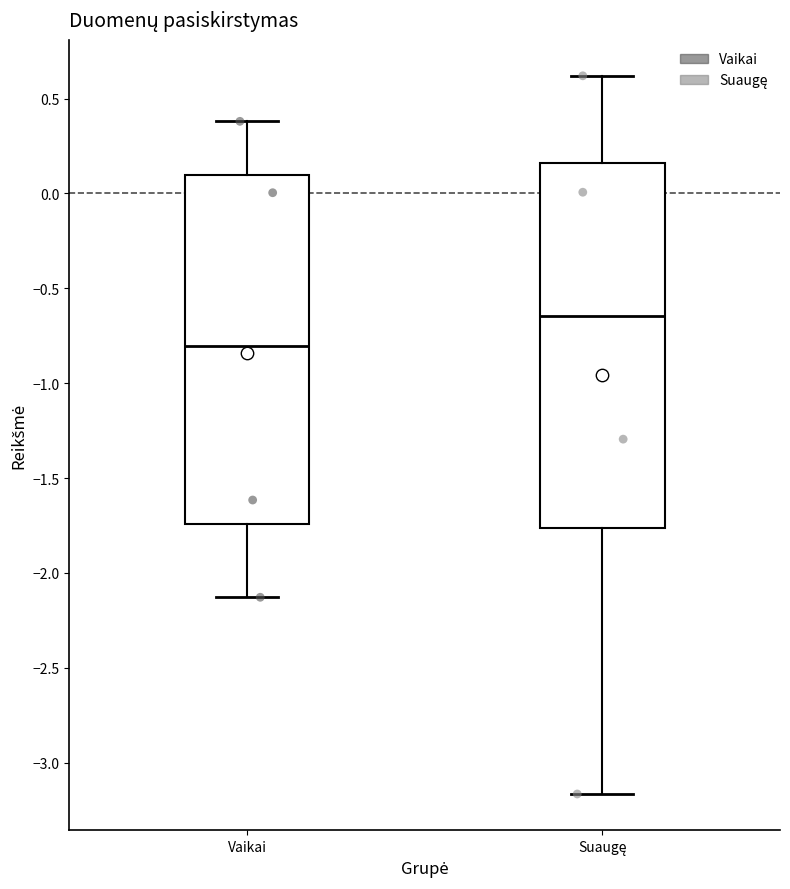

Which box is the tallest, from its lower edge to its upper edge?

Suaugę